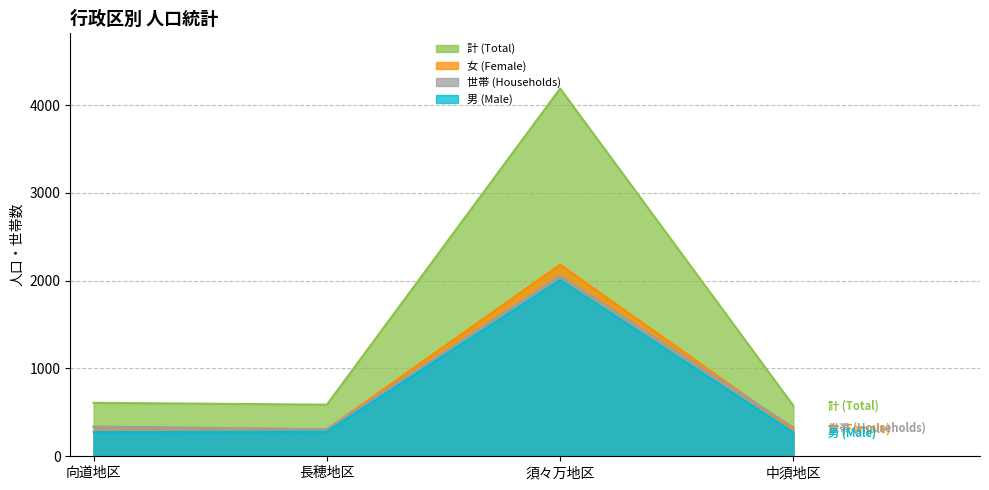

At which category does the chart reach its minimum across all series?

中須地区